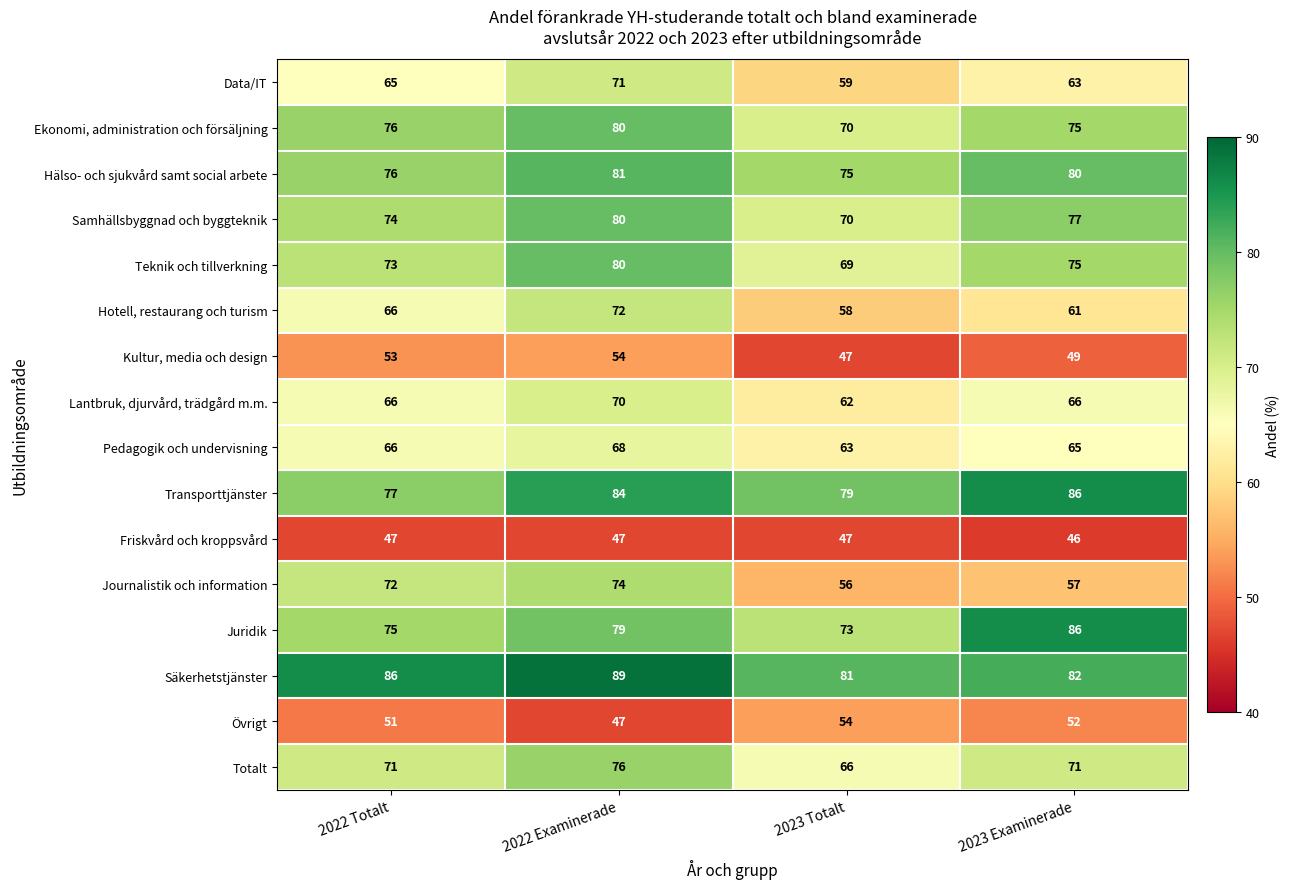

Which series changed the most between 2022 Examinerade and 2023 Totalt?

Journalistik och information